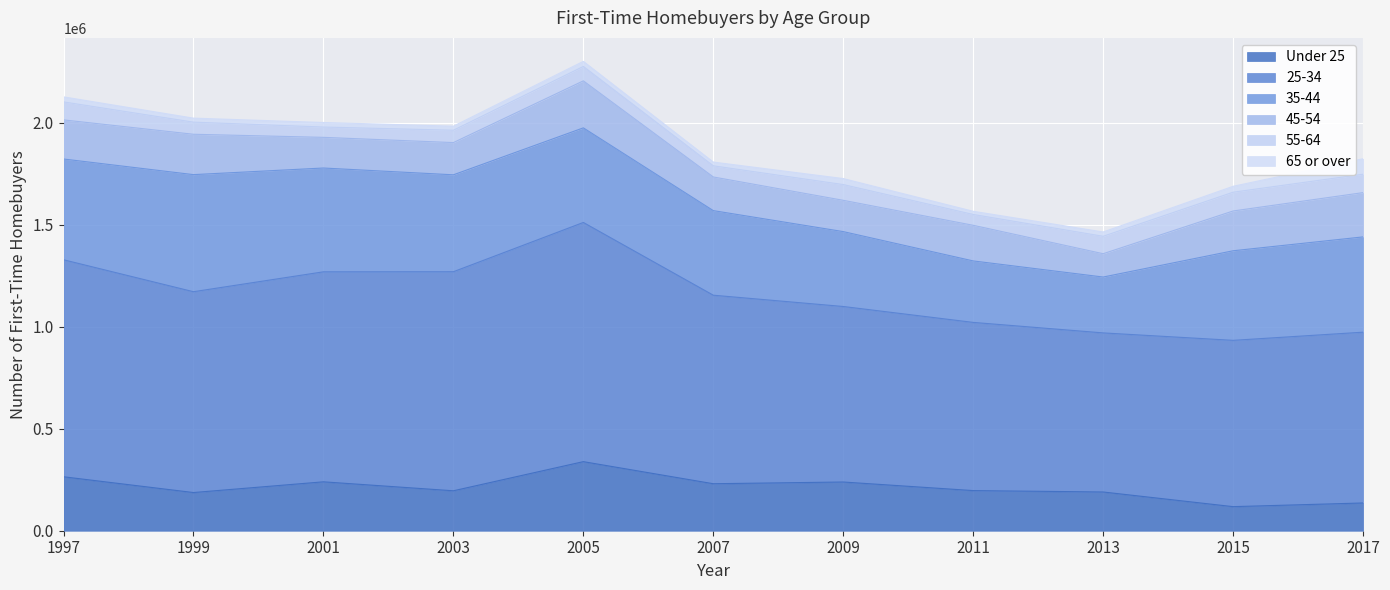

Read the 65 or over value at 2005.

24937.0